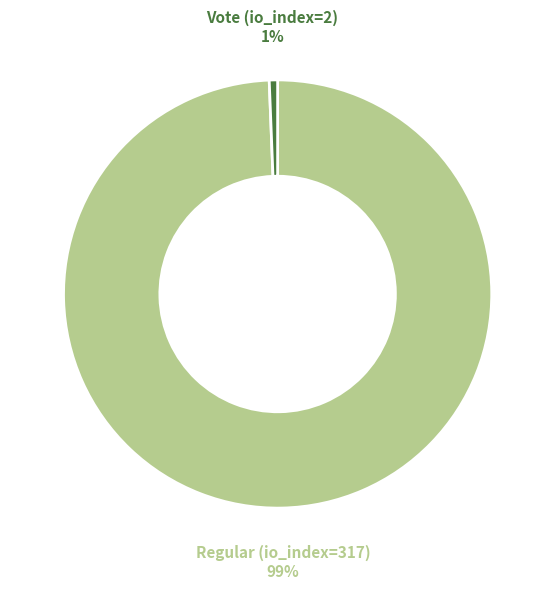

Which category accounts for the majority?

Regular (io_index=317)